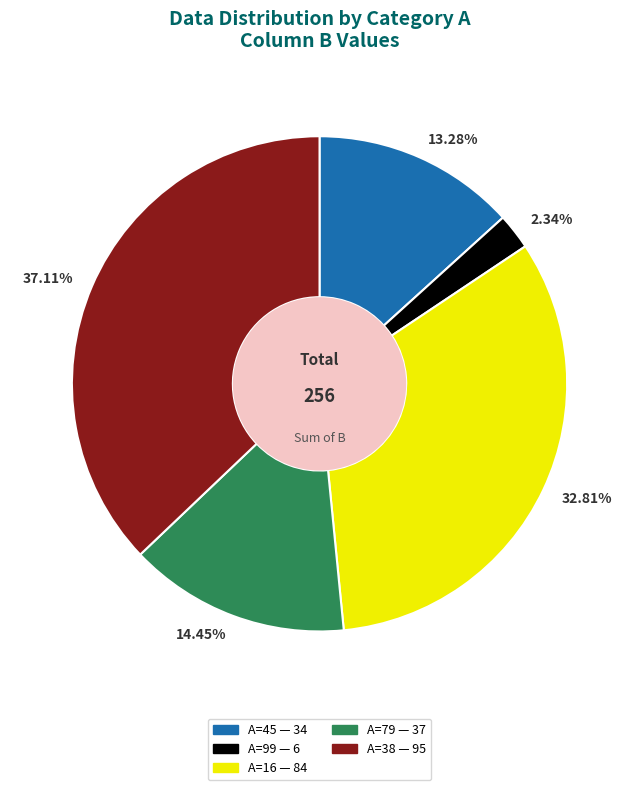

Is there a majority slice in this chart?

No